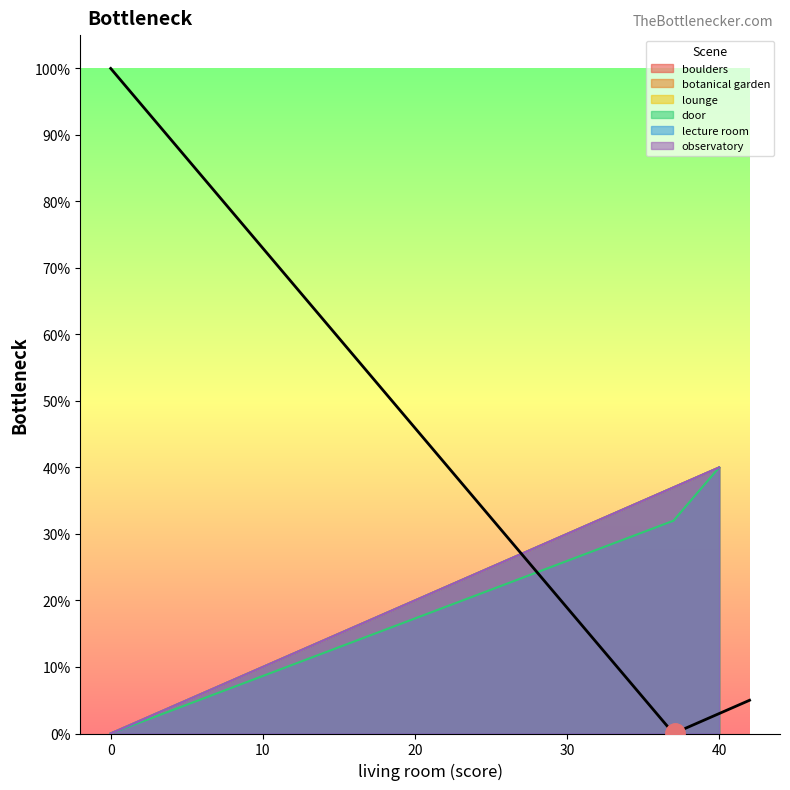

Which category has the highest value across all series?

40